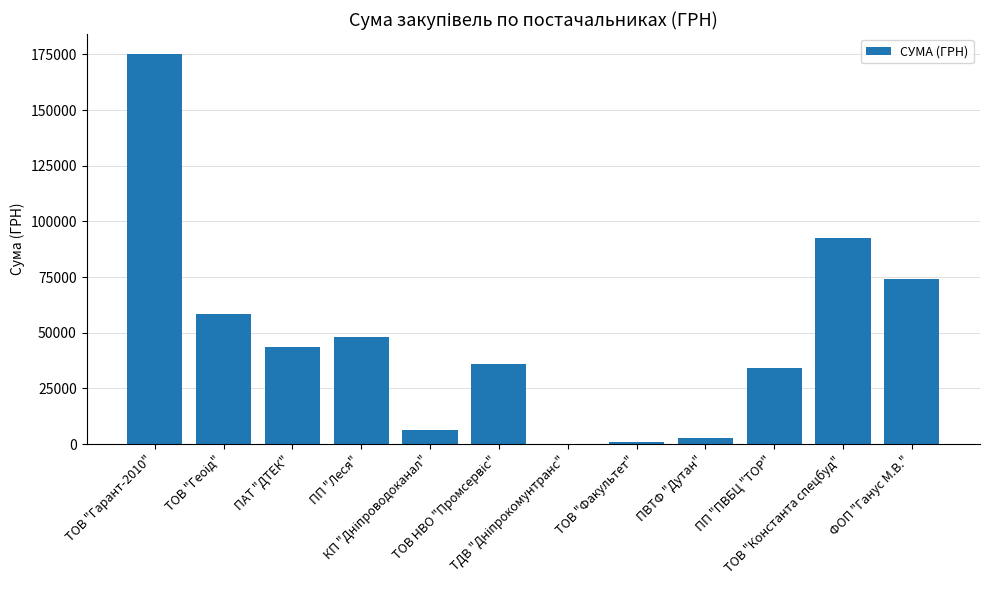

How many data points are above 43718?

6